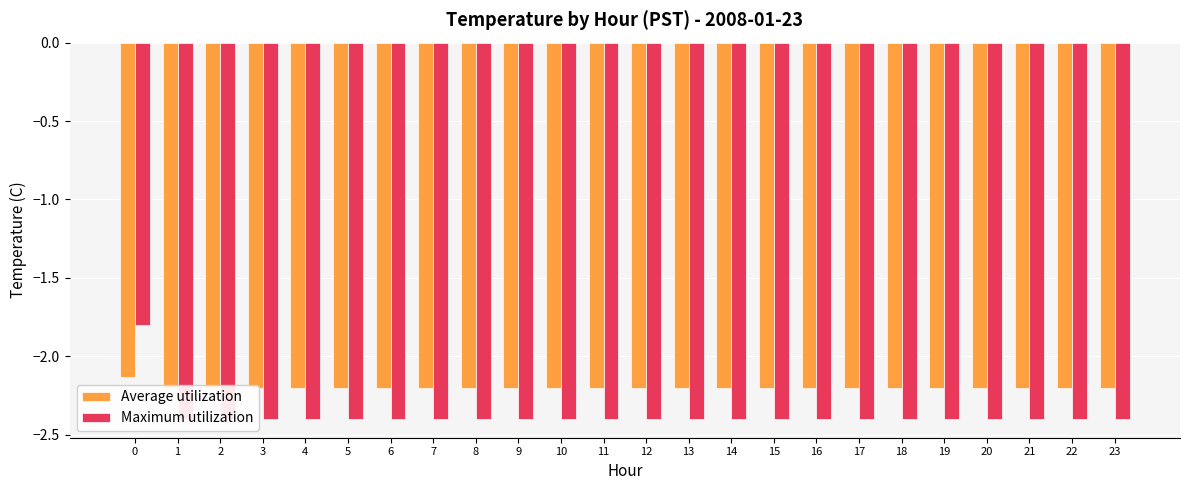

What is the difference between the maximum and minimum values in the Maximum utilization series?

0.6